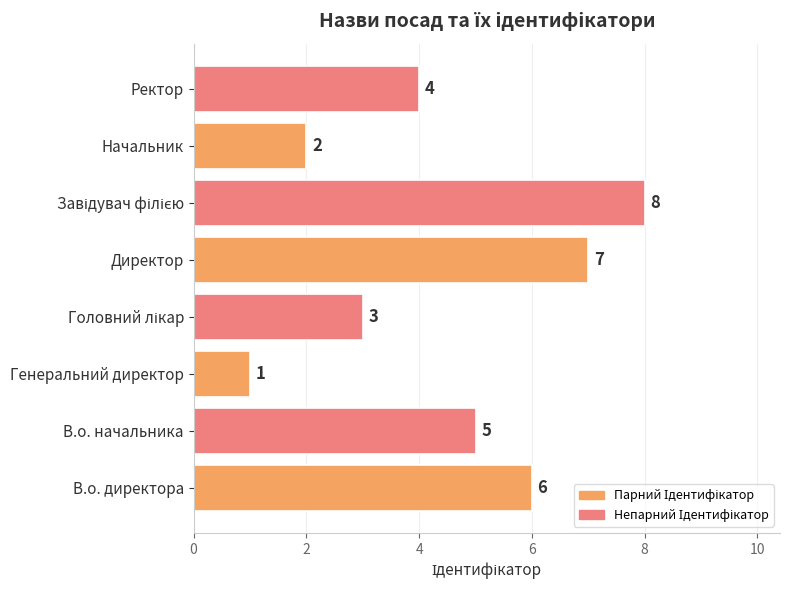

Which has a higher value, Начальник or Ректор?

Ректор